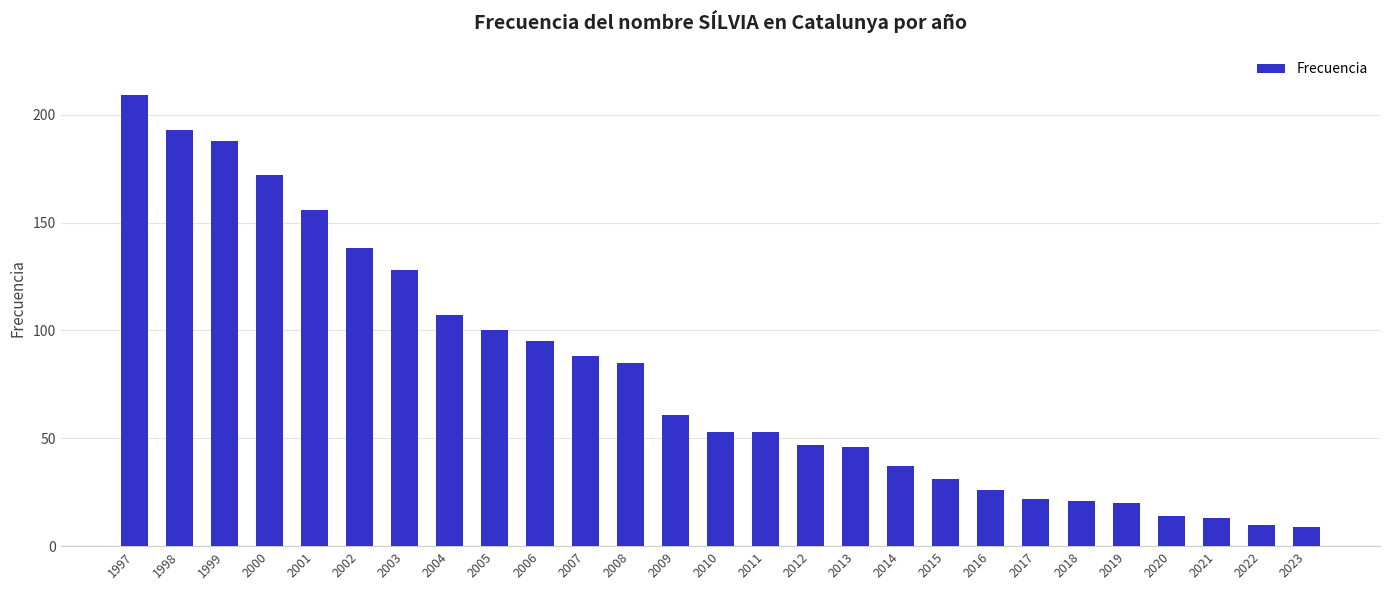

Is it true that the value at 2020 is 14?

True